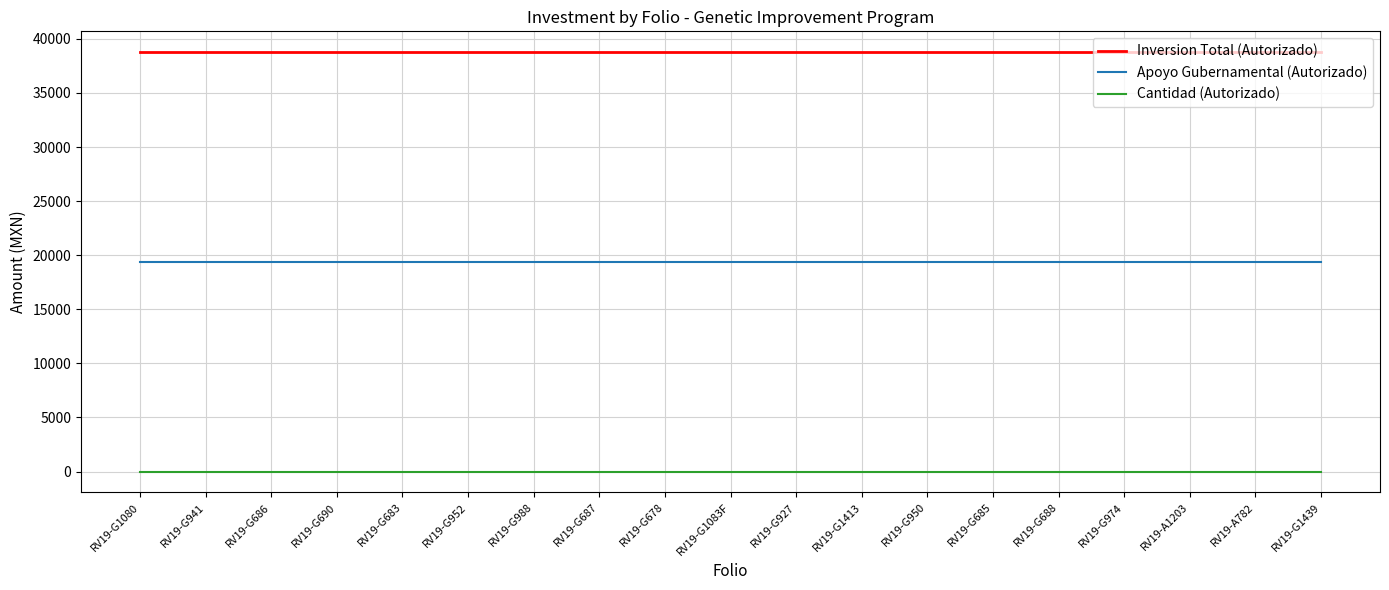

List the series in order of their overall mean, highest first.

Inversion Total (Autorizado), Apoyo Gubernamental (Autorizado), Cantidad (Autorizado)